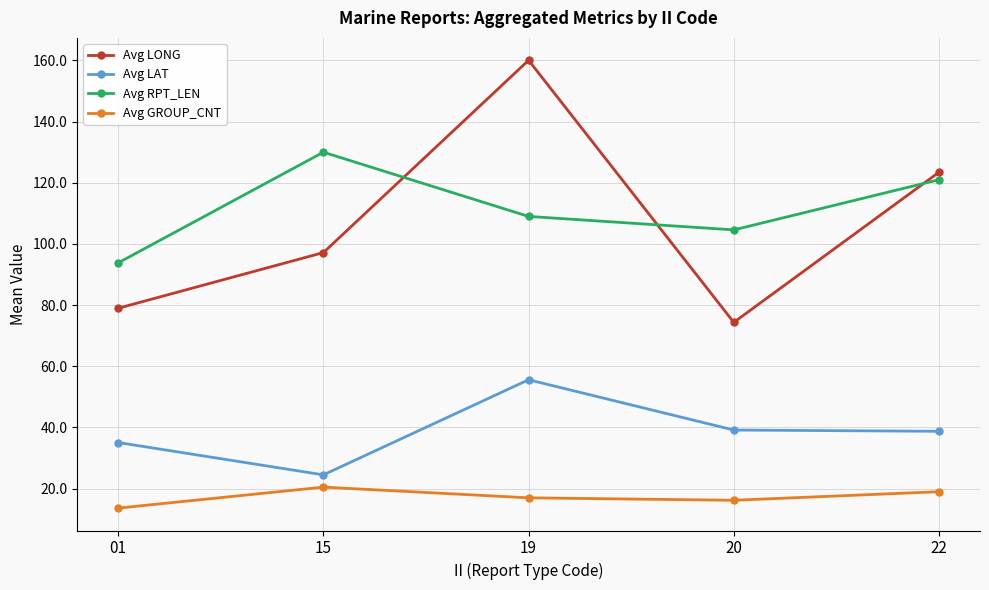

Rank the series at 22 from lowest to highest value.

Avg GROUP_CNT, Avg LAT, Avg RPT_LEN, Avg LONG